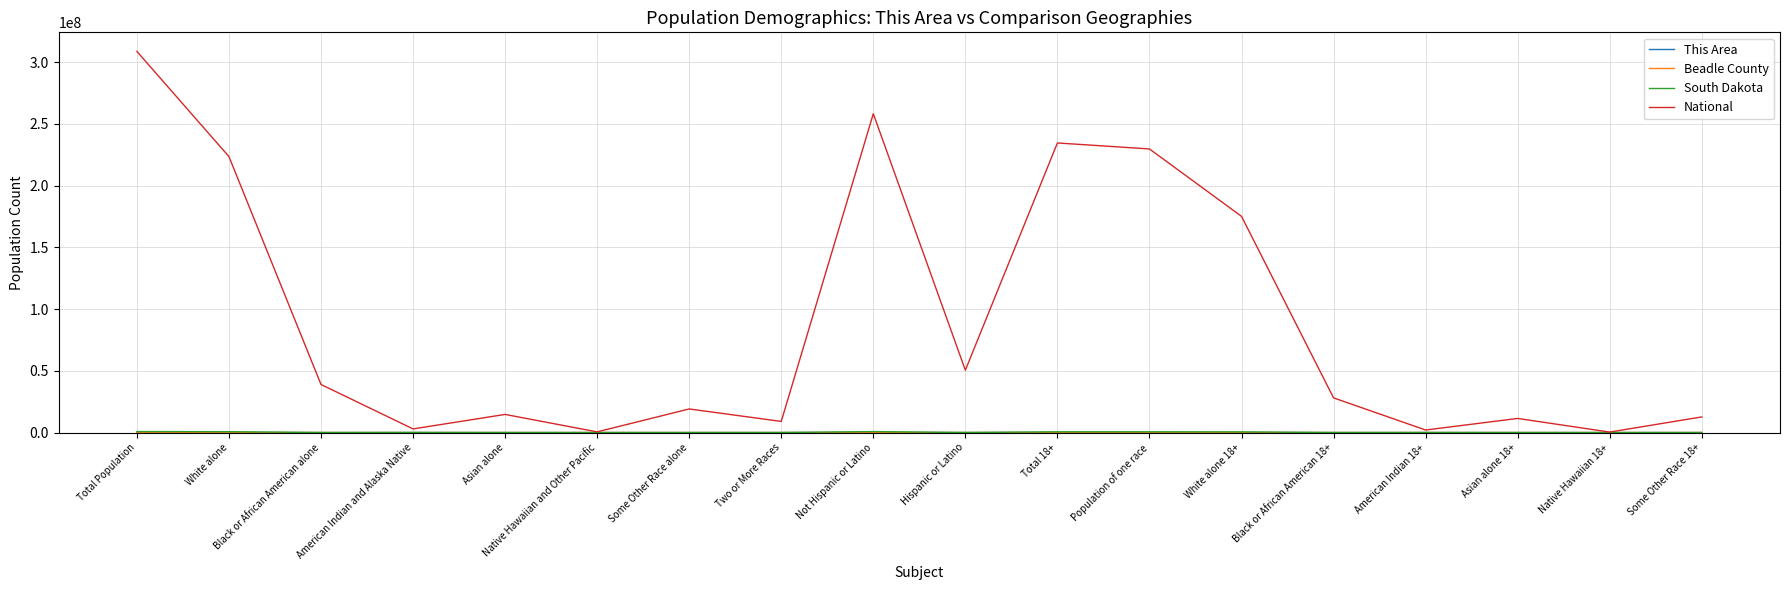

Which series has the largest range (max minus min)?

National